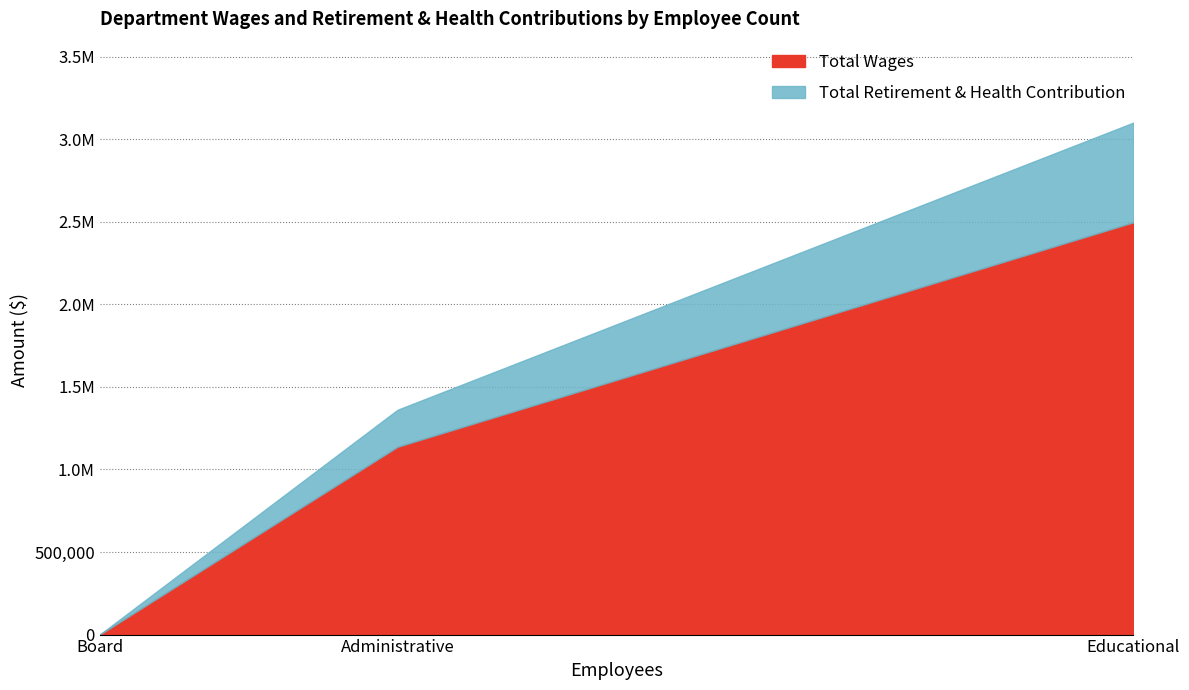

Does the chart have visible grid lines?

Yes